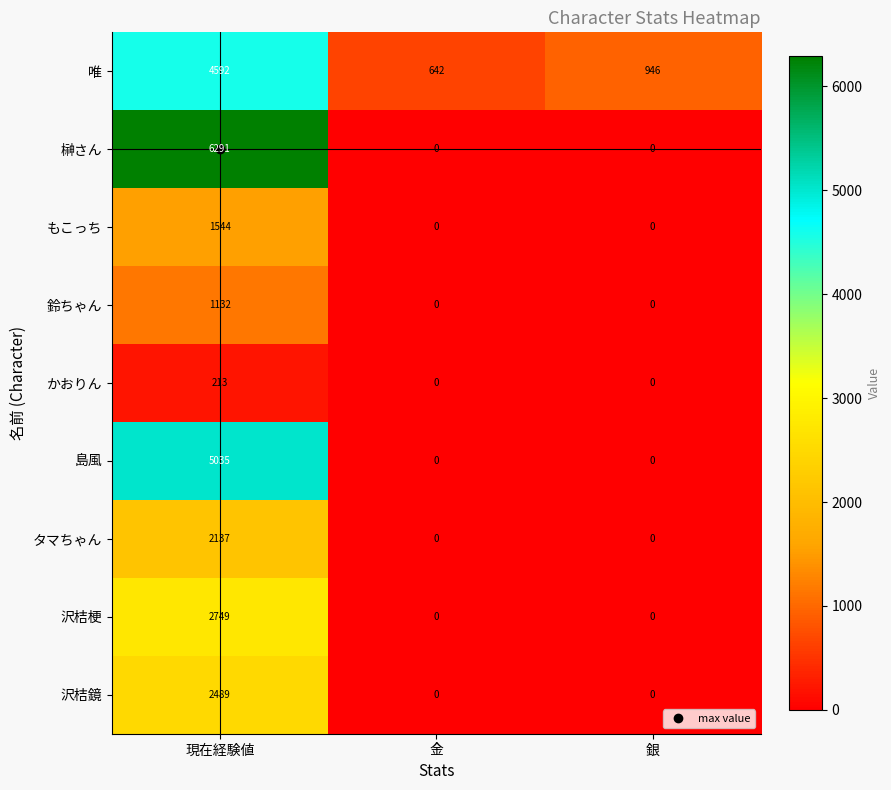

Rank the series by their maximum value, from lowest to highest.

かおりん, 鈴ちゃん, もこっち, タマちゃん, 沢桔鏡, 沢桔梗, 唯, 島風, 榊さん